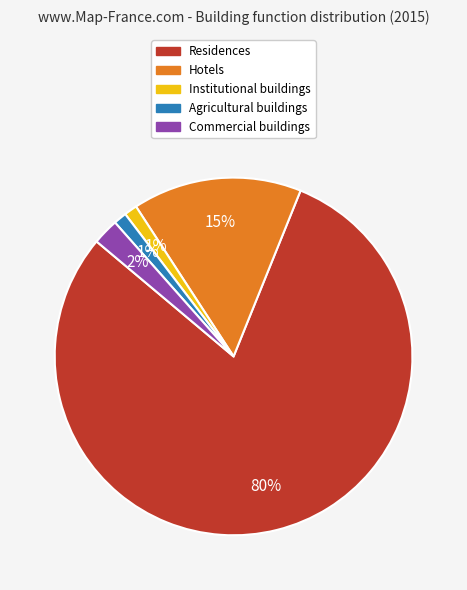

What is the largest slice in the pie chart?

Residences